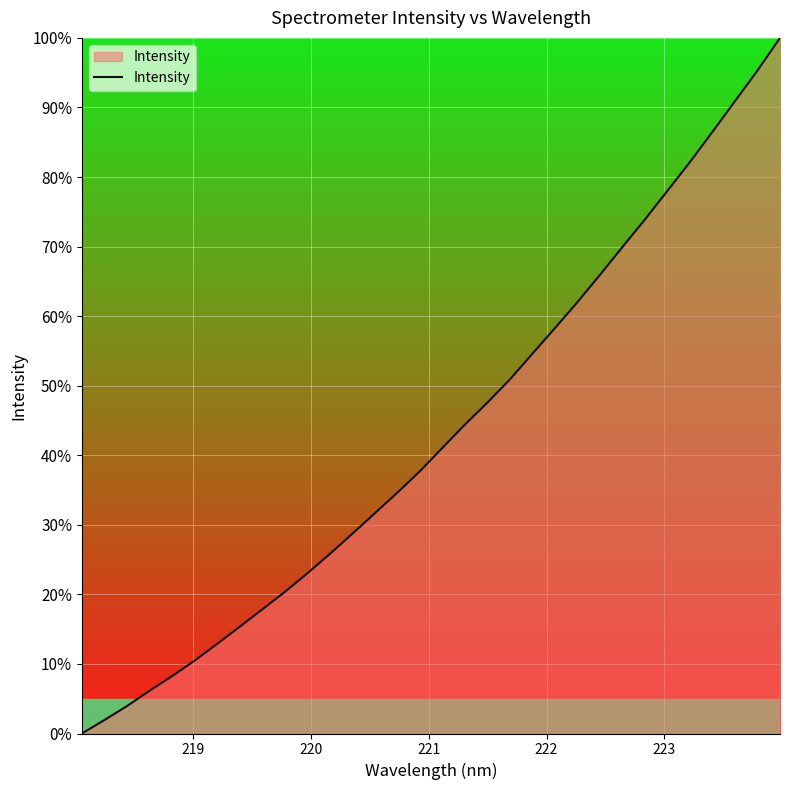

Reading right to left, extract all data points from this chart.

100.0	95.3	90.9	86.5	82.2	78.0	73.9	70.0	65.9	62.0	58.3	54.6	50.9	47.6	44.4	41.1	37.7	34.6	31.7	28.7	25.8	23.0	20.3	17.8	15.3	12.9	10.5	8.2	6.1	3.9	1.9	0.0